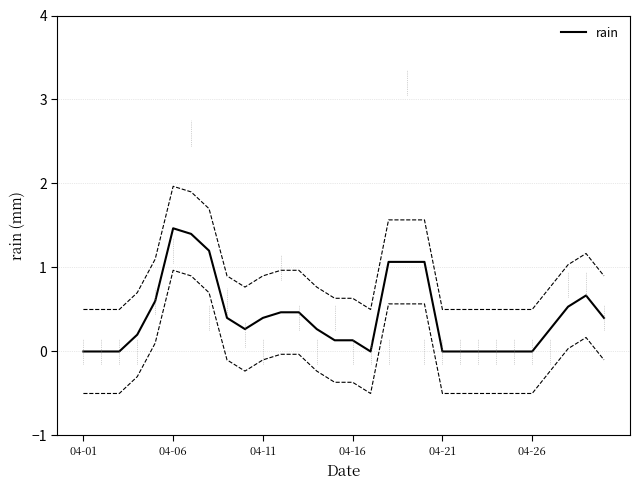

True or false: there are more than 2 points higher than both neighbors.

False